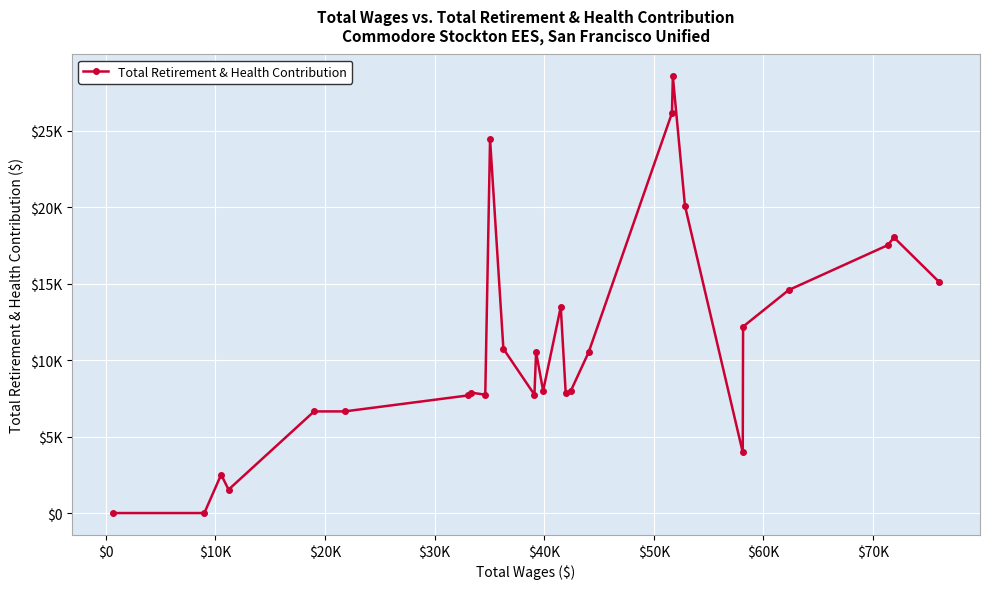

Does the chart display data point markers on the line(s)?

Yes